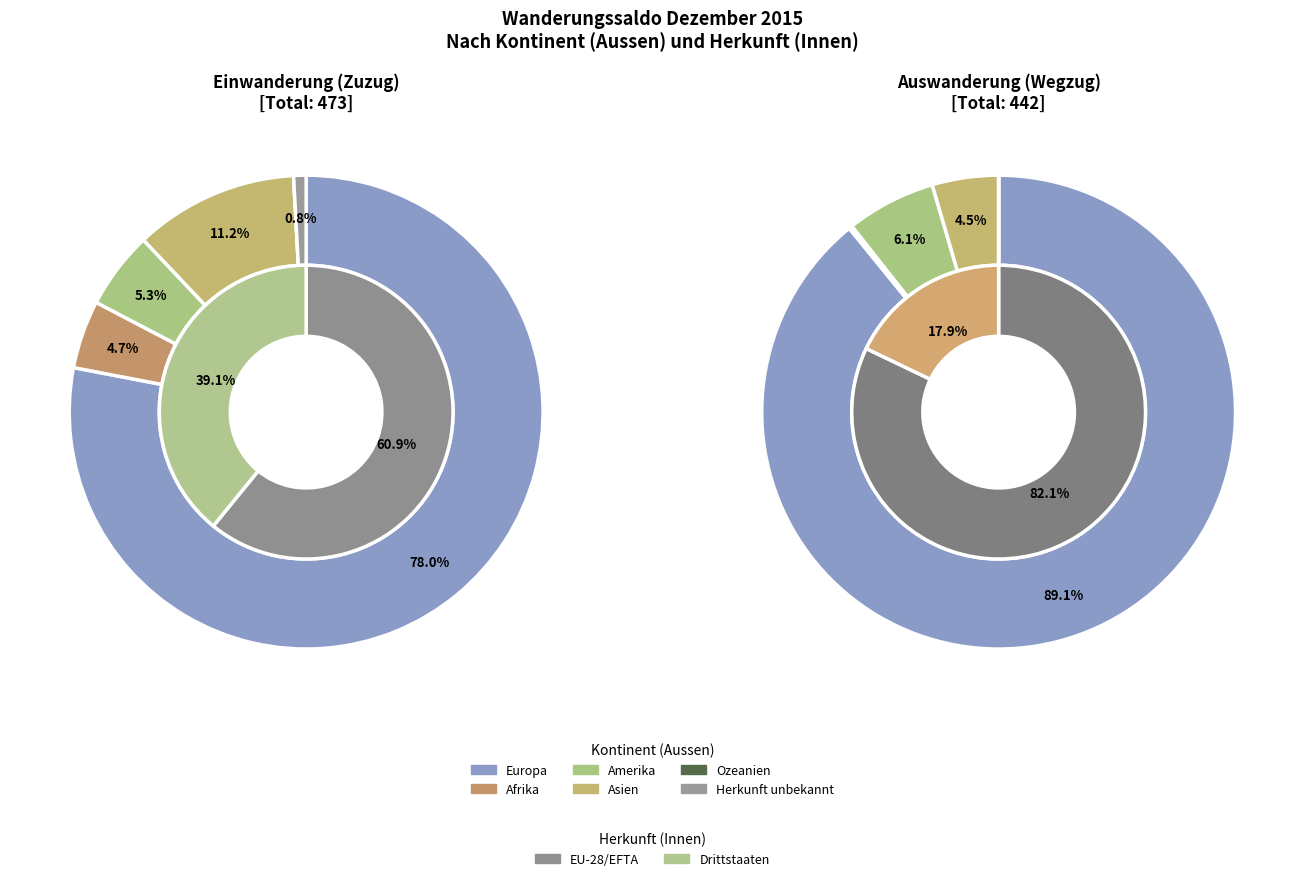

Count the number of slices in the pie.

6